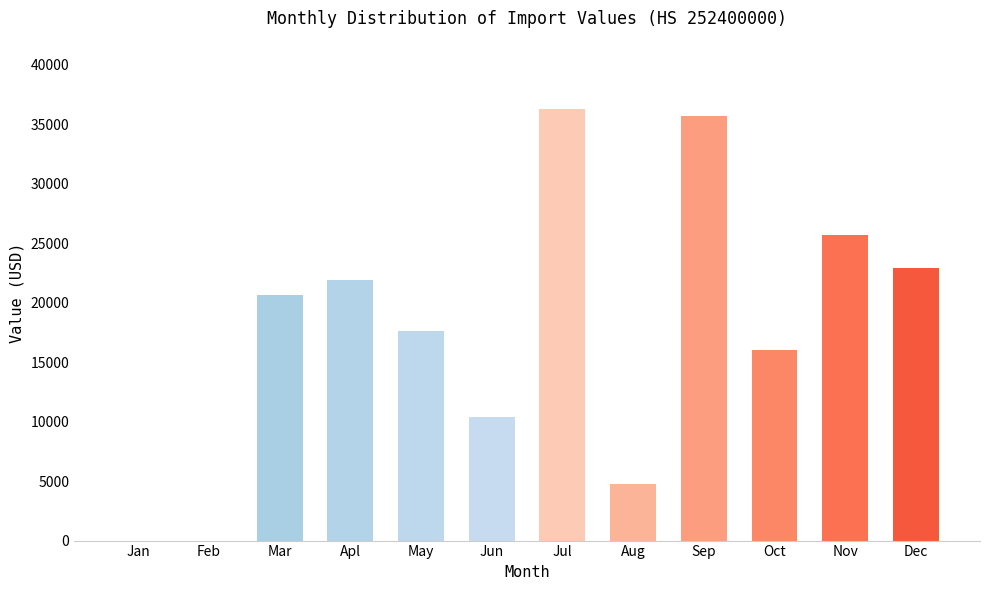

Are the bars horizontal?

No